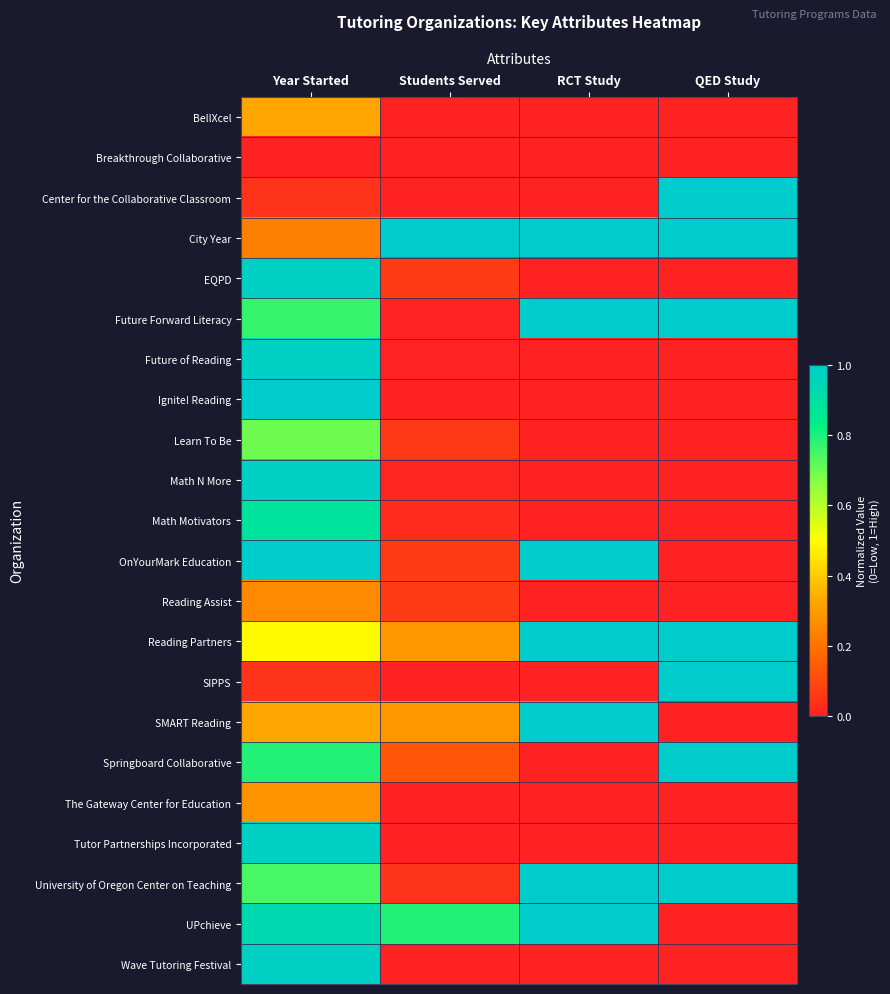

Which has a higher value, RCT Study or QED Study?

RCT Study